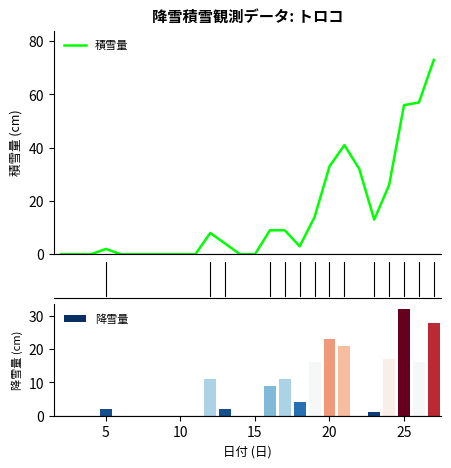

The 降雪量 series shows 23 at 20. True or false?

True